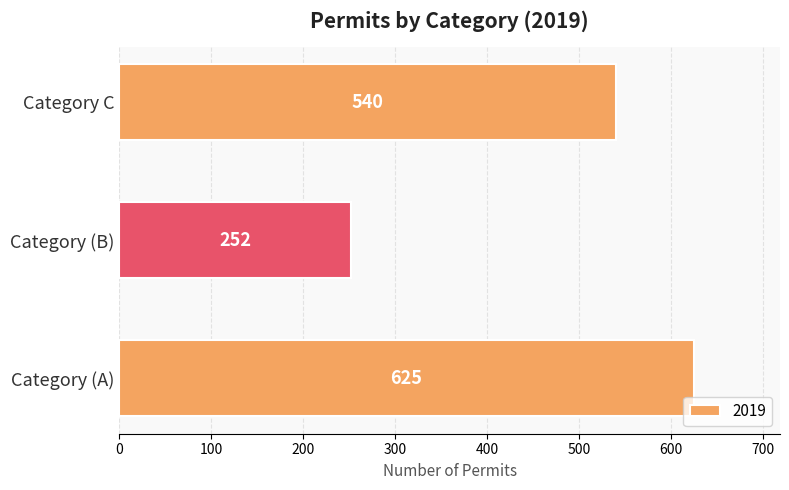

List the labels in order of value, smallest first.

Category (B), Category C, Category (A)